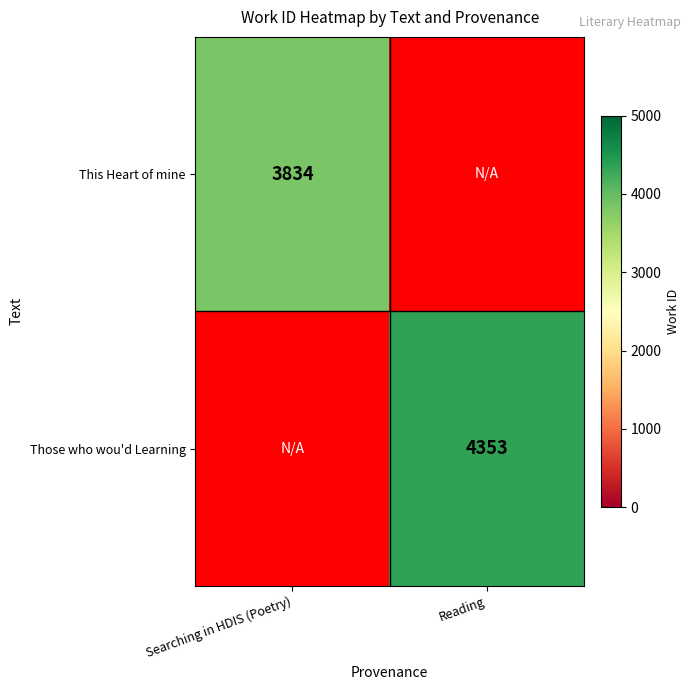

The Those who wou'd Learning series shows 7038 at Reading. True or false?

False